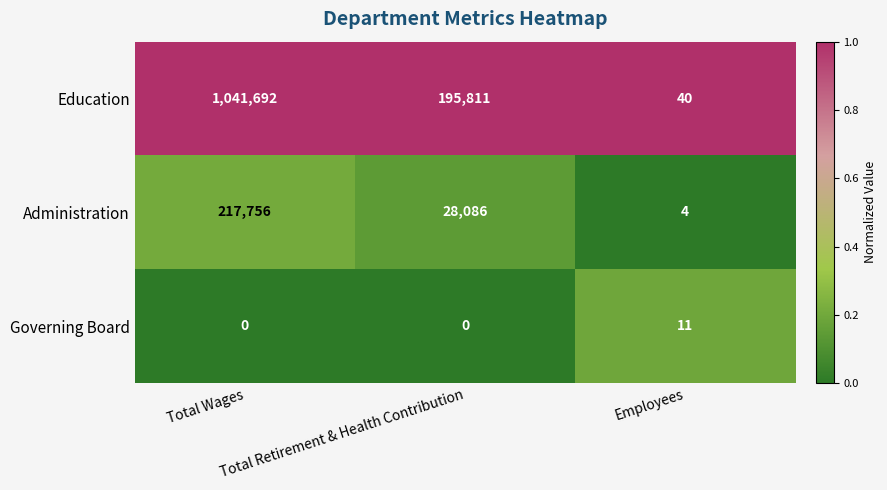

Which series has the largest total across all categories?

Education